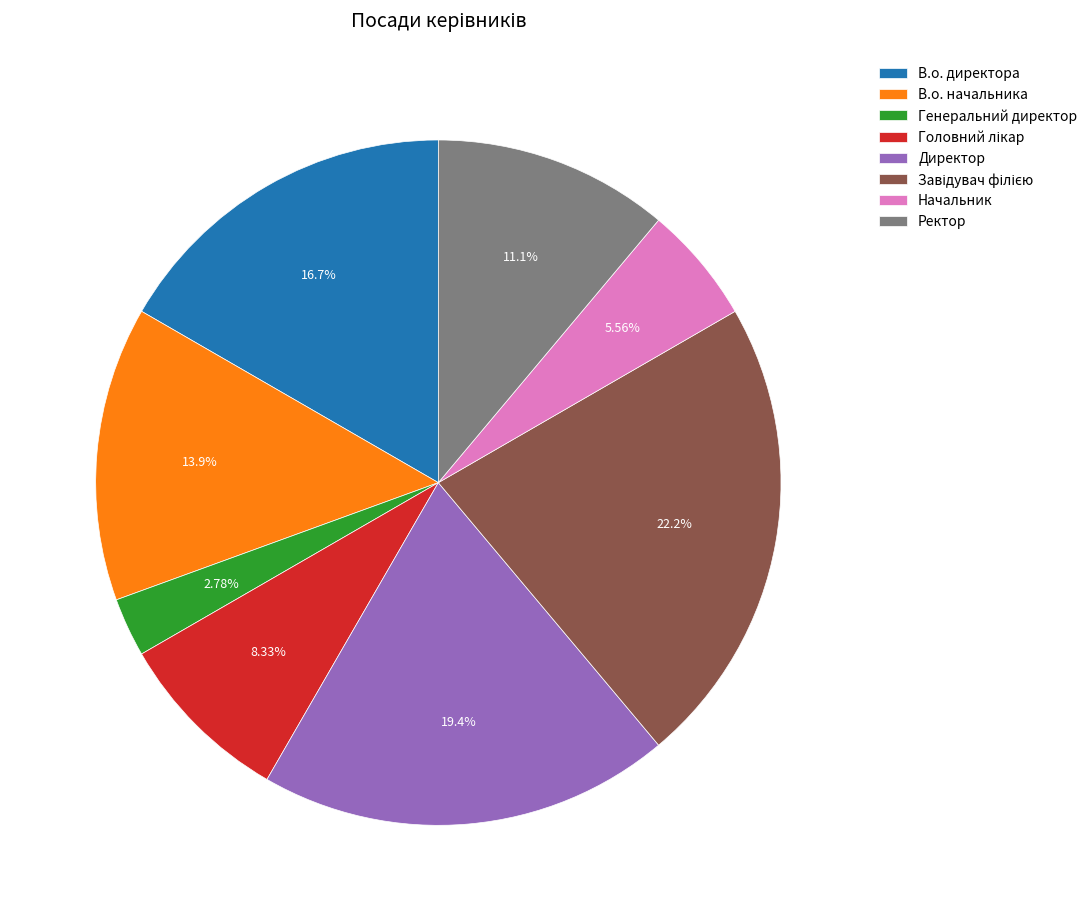

Is the sum of Генеральний директор and Начальник greater than half?

No